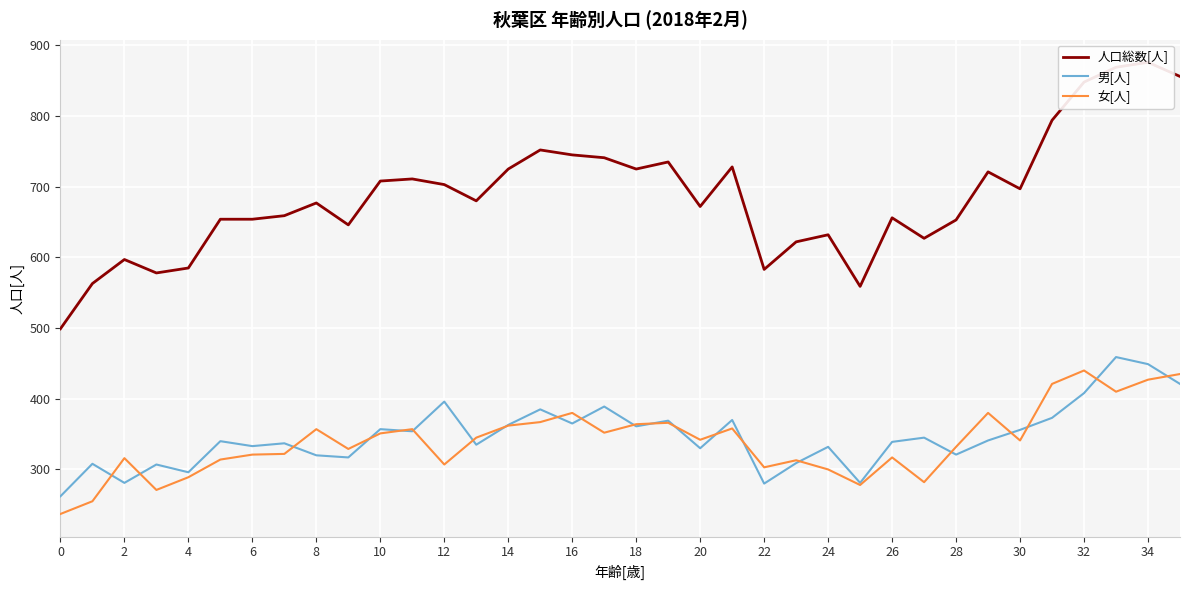

Count the number of data series in this chart.

3